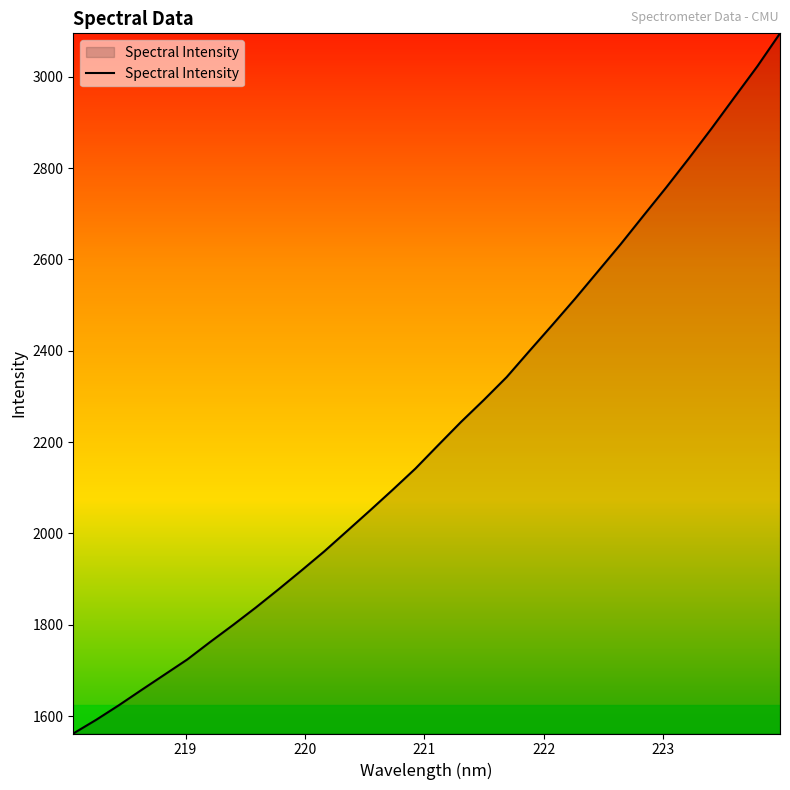

What is the smallest value displayed?

1561.8